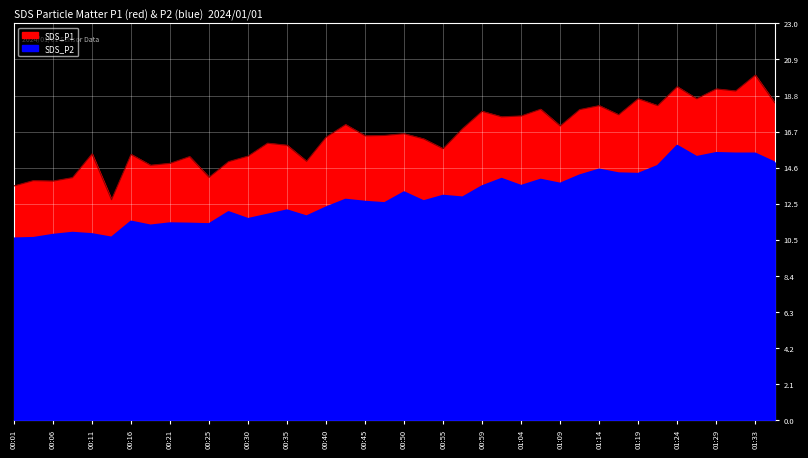

Which series has the largest range (max minus min)?

SDS_P1